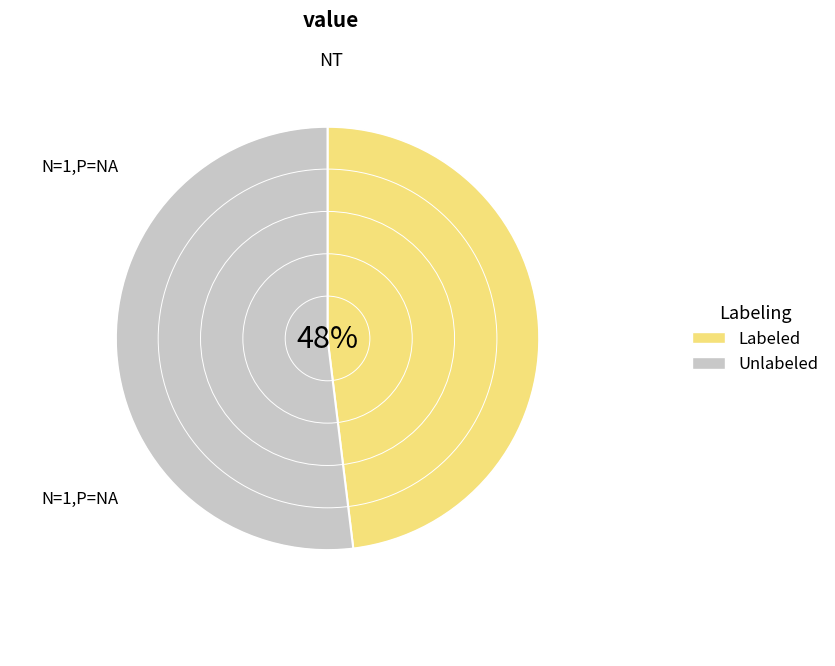

Is the sum of Labeled and Unlabeled greater than half?

Yes